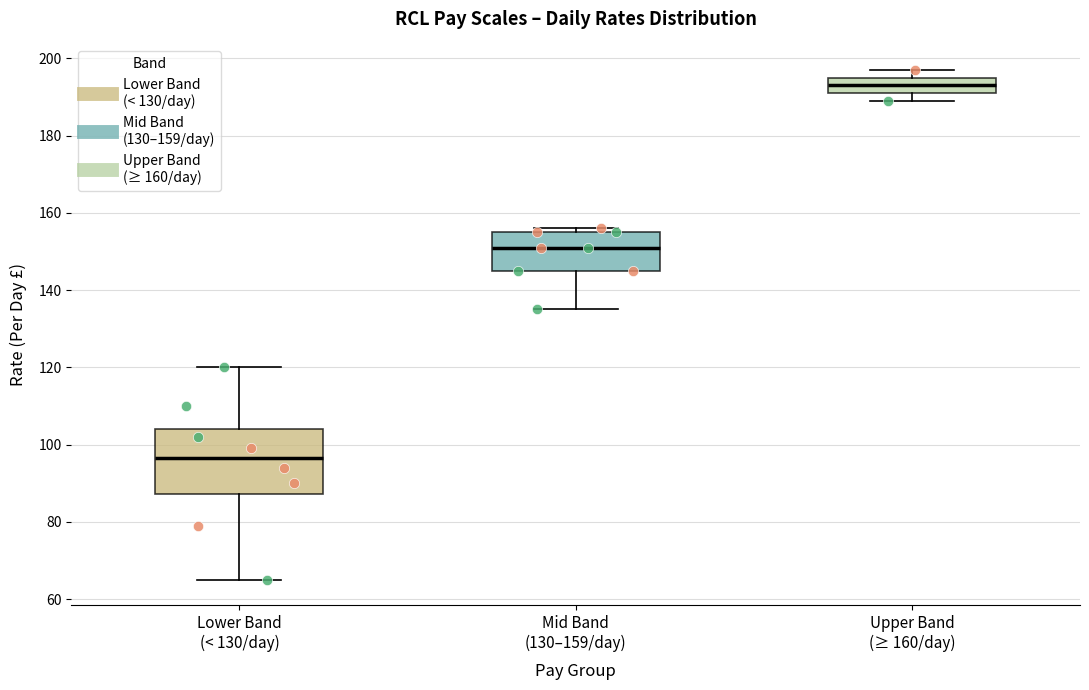

Reading left to right, read every box against the y-axis: the position of its median line, the range the box covers, and the ends of its whiskers. The values are not printed on the chart, so give them approximately, as read against the axis.

Lower Band (< 130/day): median 96, box 88 to 104, whiskers 66 to 120
Mid Band (130–159/day): median 152, box 146 to 156, whiskers 136 to 156 (just above the box's upper edge)
Upper Band (≥ 160/day): median 194, box 192 to 196, whiskers 190 to 198